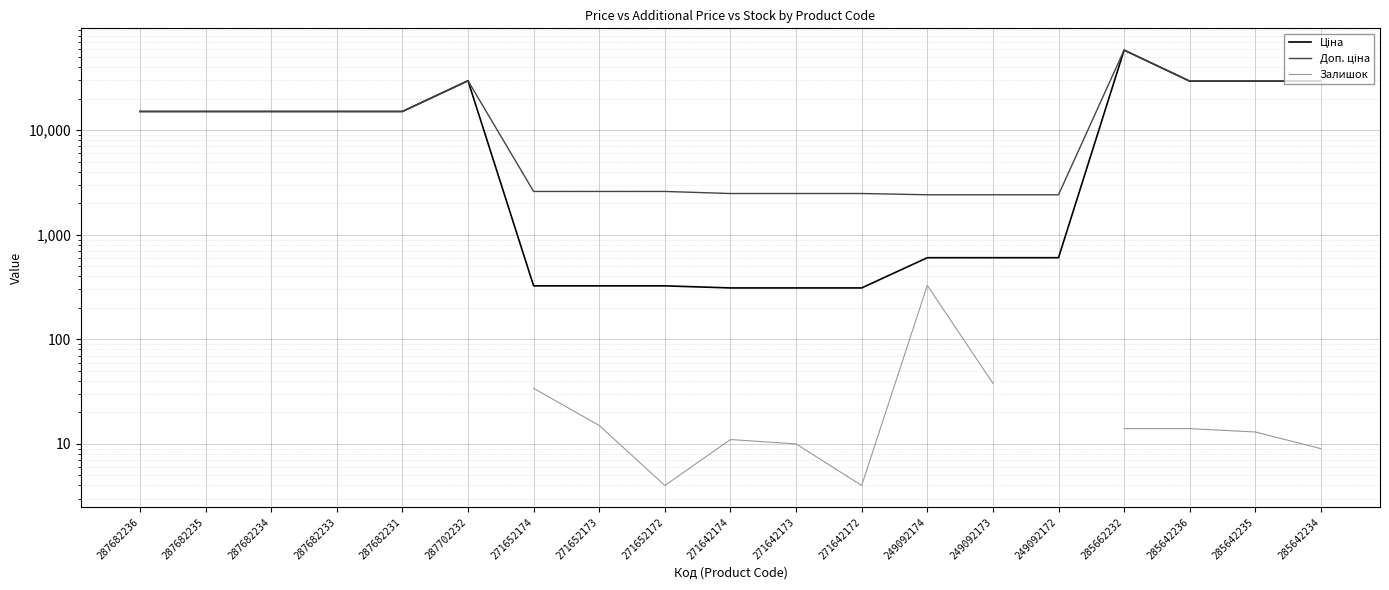

Is it true that Ціна equals 29747.2 at 287702232?

True